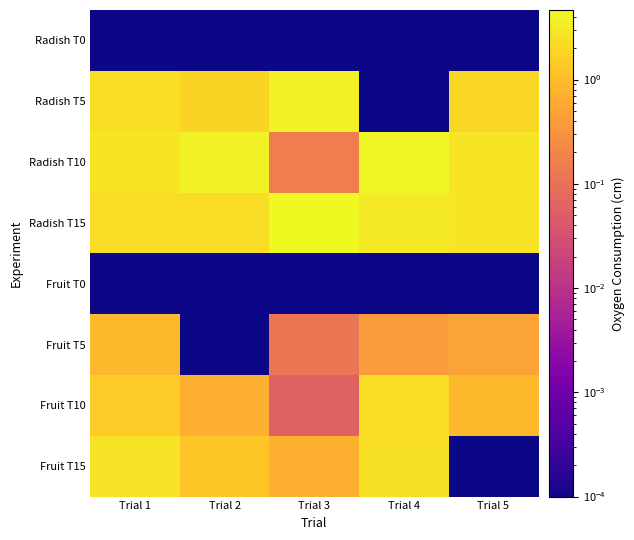

Between Trial 5 and Trial 3, which is larger?

Trial 5